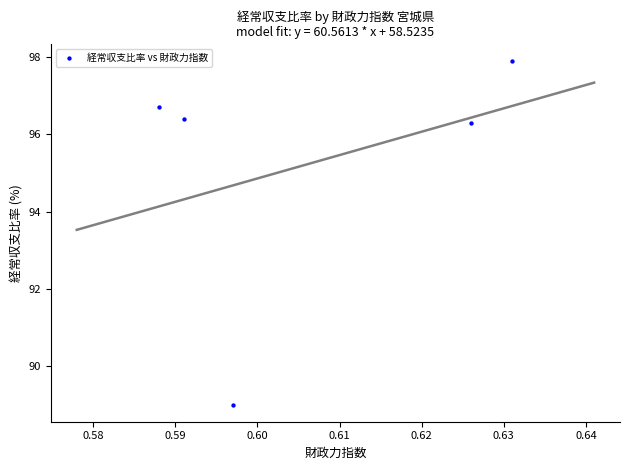

What is the range of Y values (max minus min)?

8.9